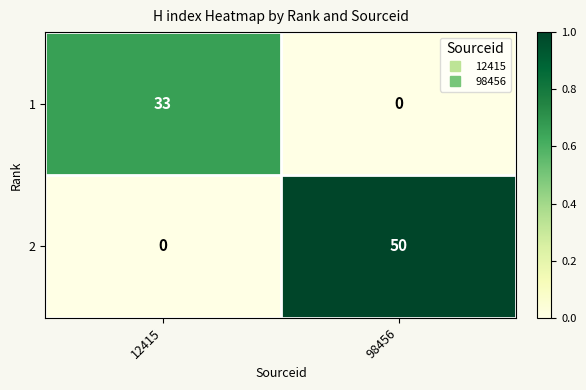

Reading left to right, transcribe all the data shown in this chart.

1: 12415=33	98456=0
2: 12415=0	98456=50